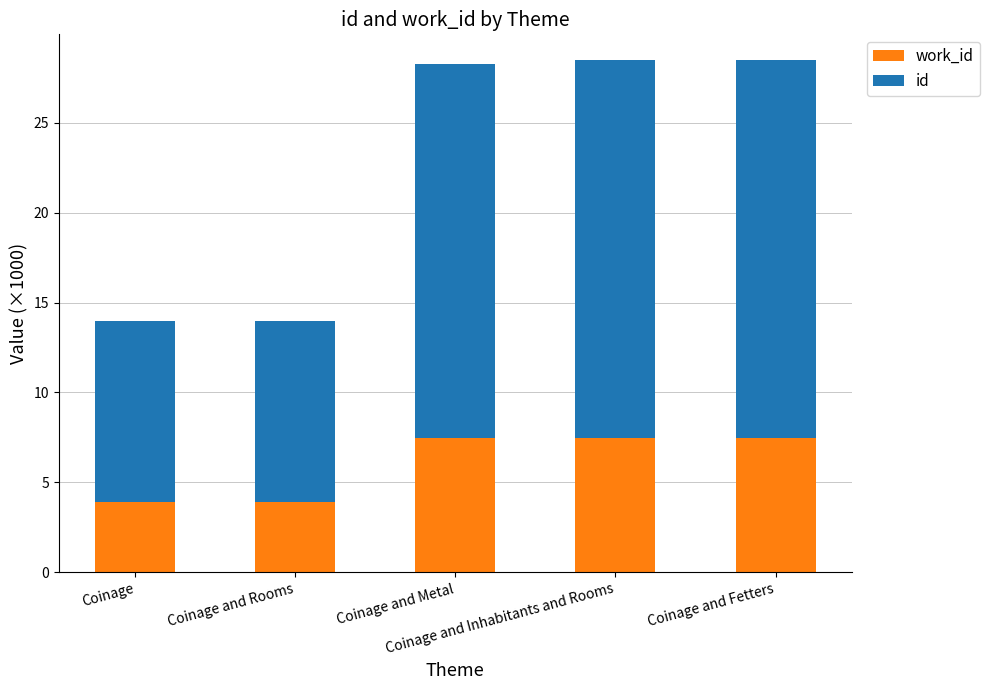

Which series has the largest range (max minus min)?

id